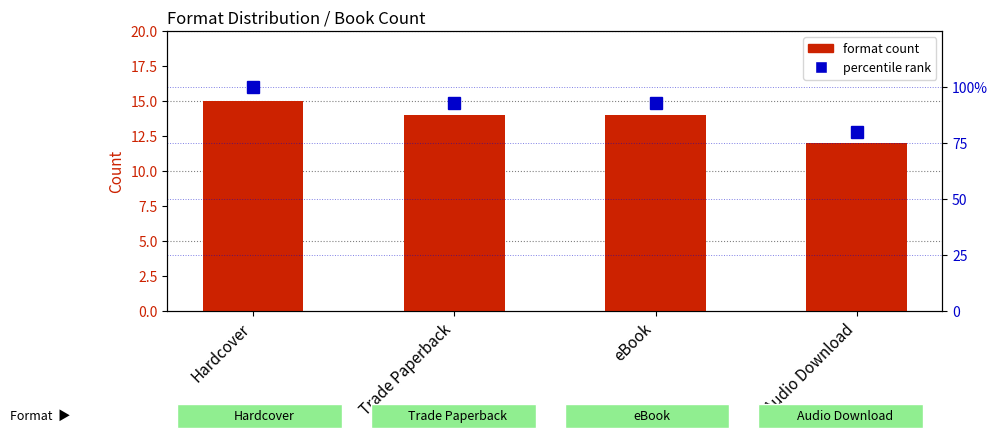

Which series has the largest range (max minus min)?

percentile rank